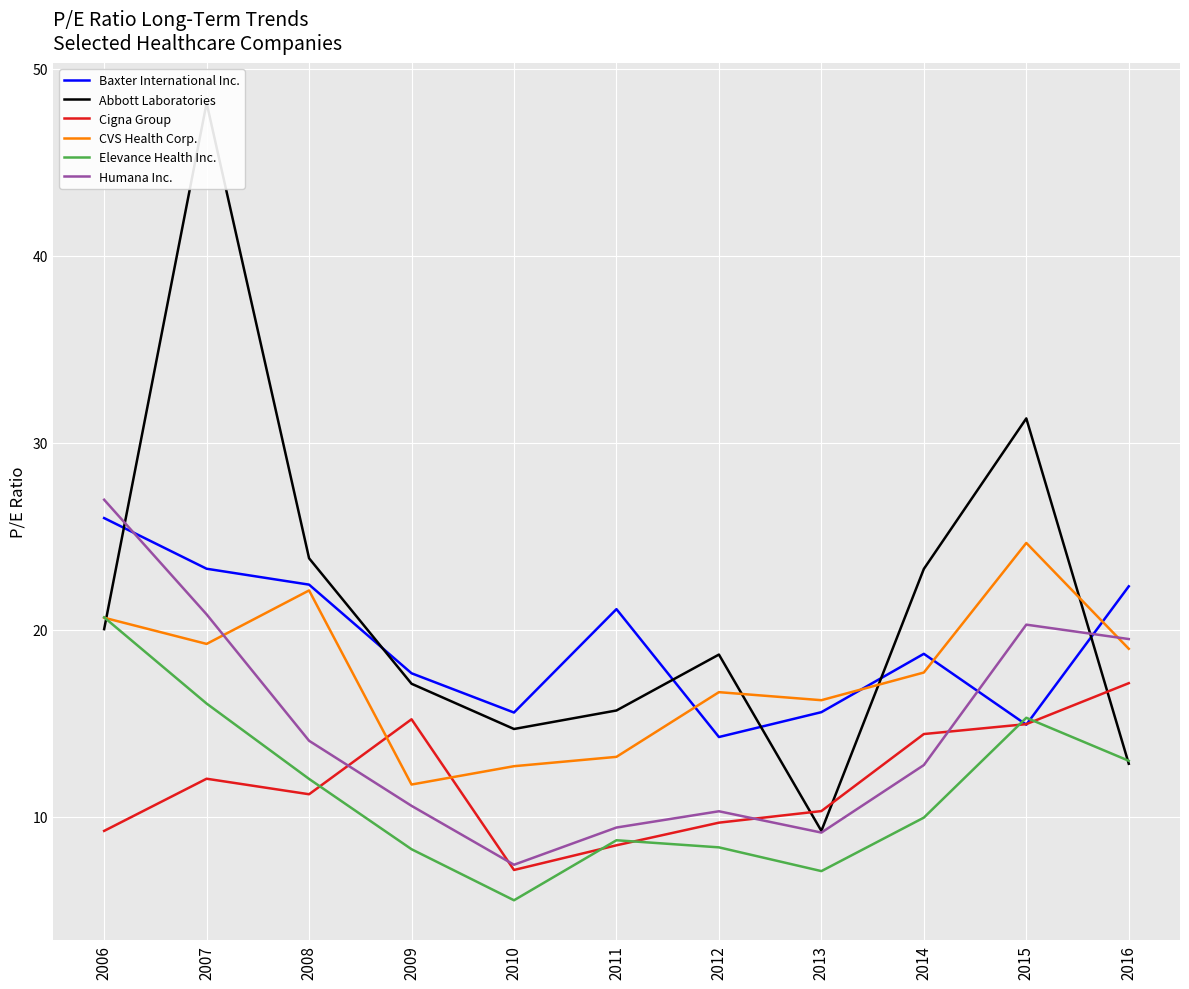

What is the approximate value of Elevance Health Inc. at 2012?

8.4